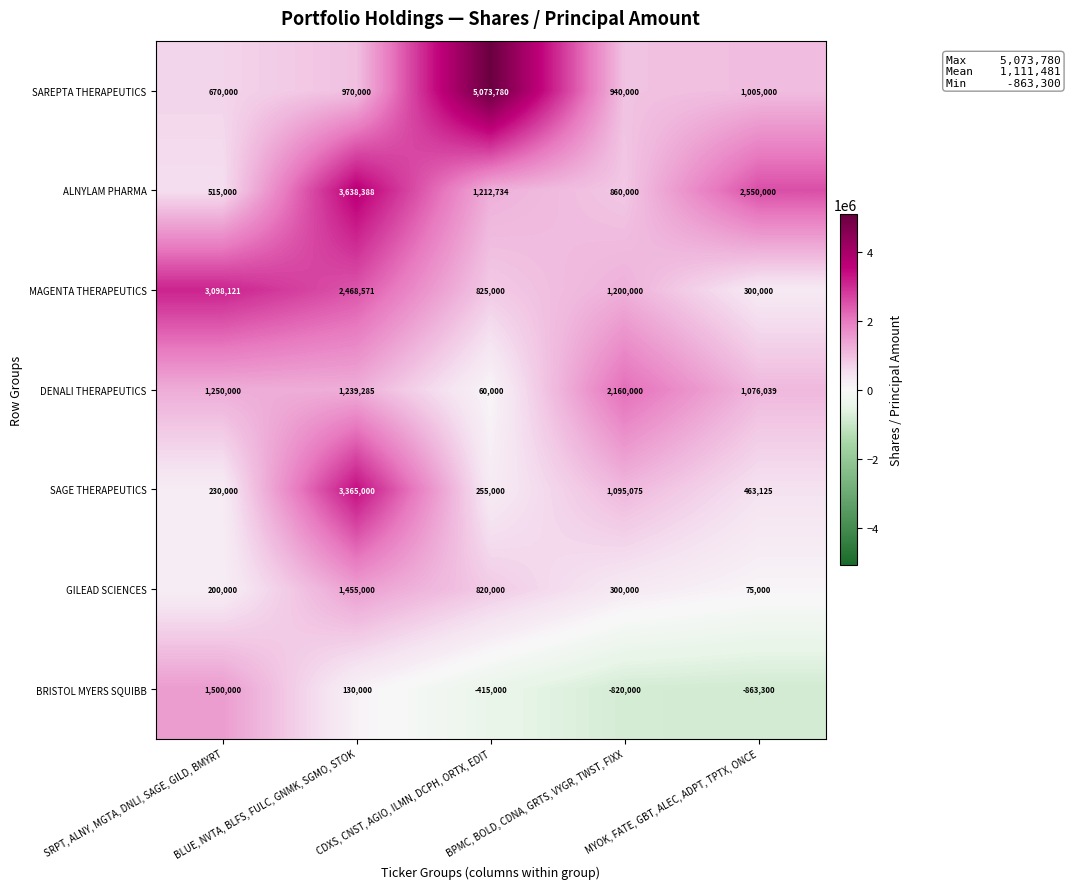

Where is ALNYLAM PHARMA nearest to the value 2076694?

MYOK, FATE, GBT, ALEC, ADPT, TPTX, ONCE